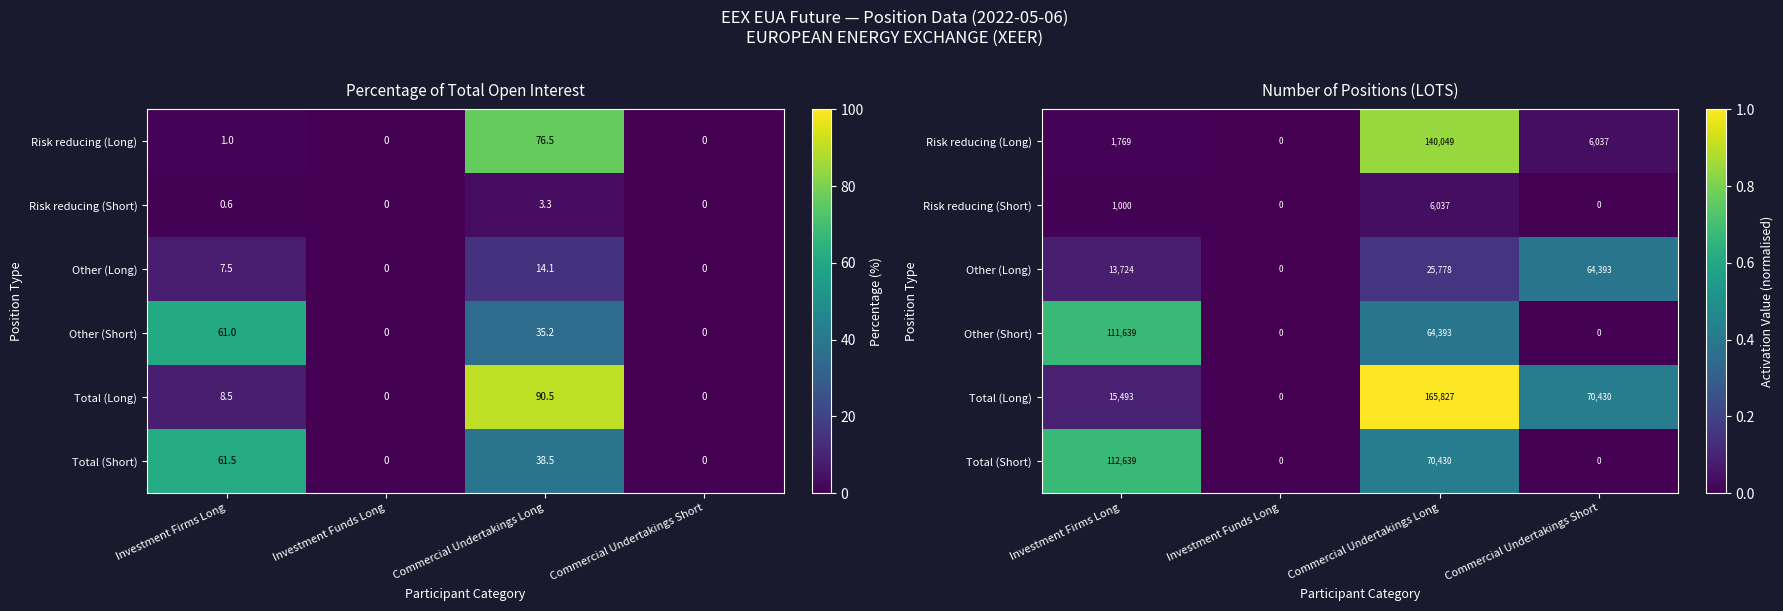

At Investment Firms Long, list the series in order from smallest to largest.

Risk reducing (Short), Risk reducing (Long), Other (Long), Total (Long), Other (Short), Total (Short)